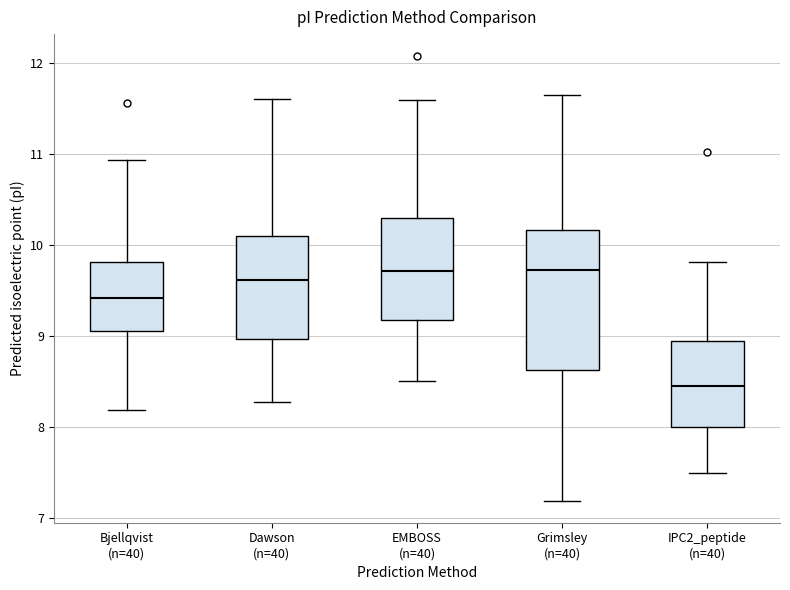

Which box's median line is the lowest?

IPC2_peptide (n=40)